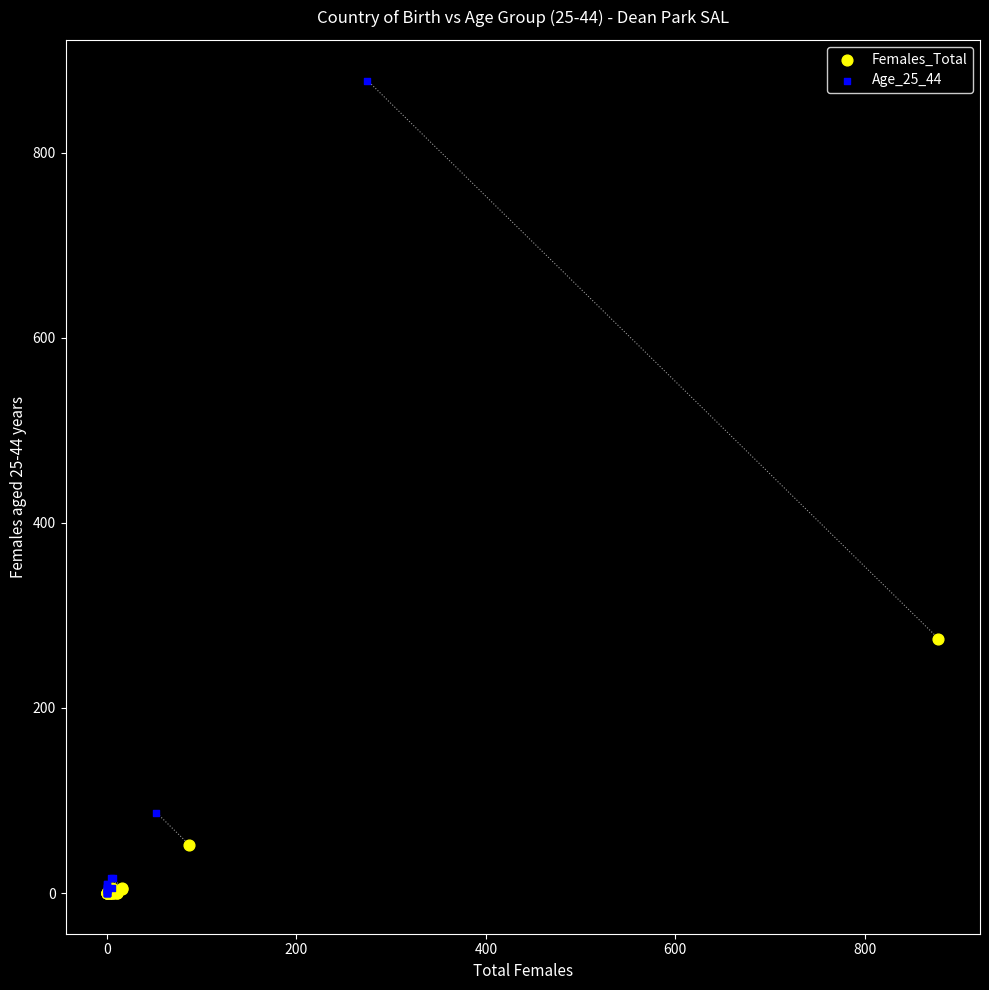

Which series reaches the maximum Y coordinate?

Age_25_44